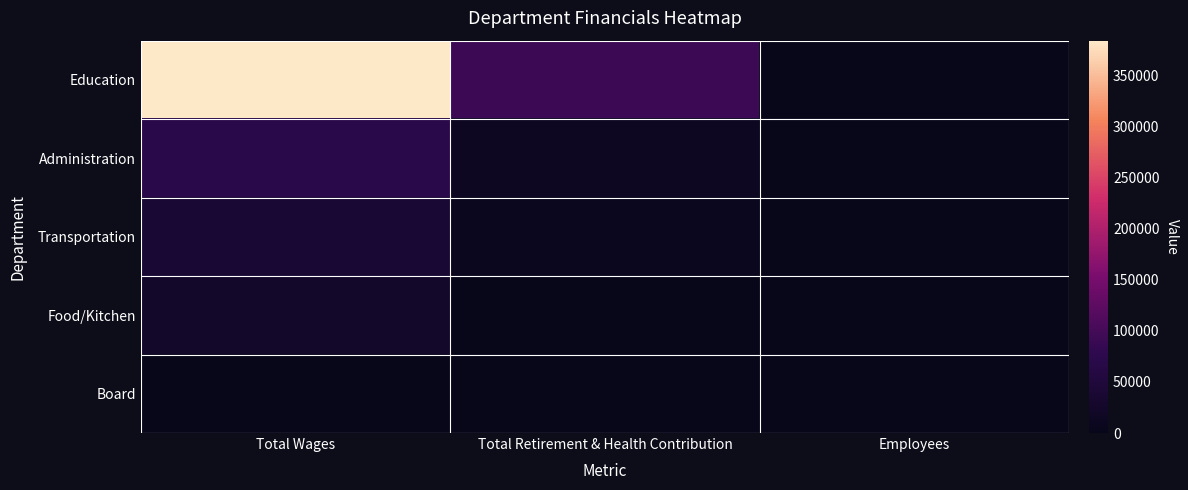

Reading right to left, list all the values displayed in this chart.

Education: Employees=25	Total Retirement & Health Contribution=92340	Total Wages=383984
Administration: Employees=7	Total Retirement & Health Contribution=12000	Total Wages=73020
Transportation: Employees=3	Total Retirement & Health Contribution=6000	Total Wages=39160
Food/Kitchen: Employees=4	Total Retirement & Health Contribution=0	Total Wages=24596
Board: Employees=11	Total Retirement & Health Contribution=0	Total Wages=0